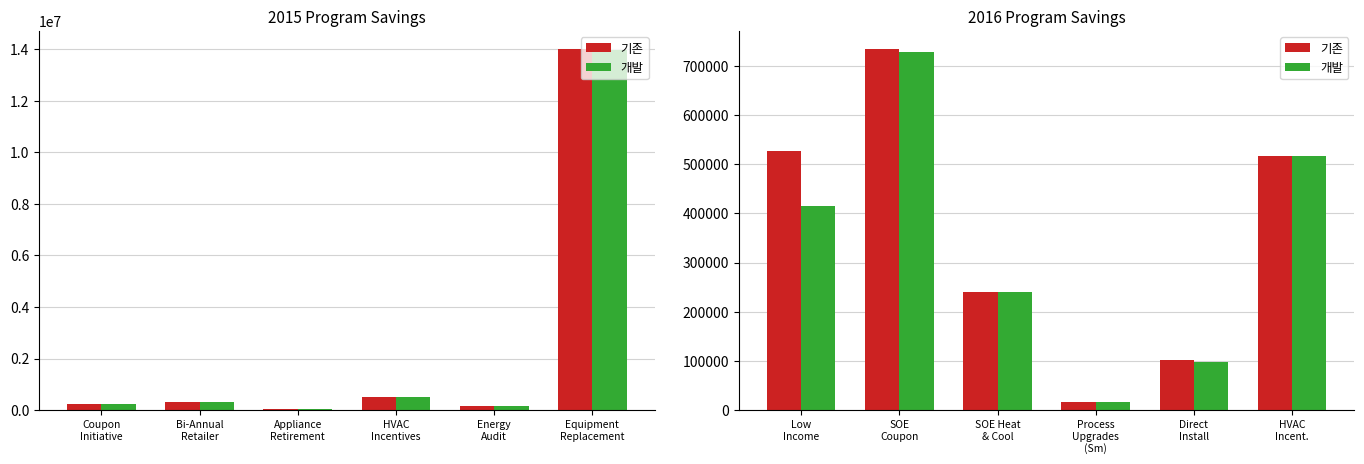

Which series changed the most between Low Income and Direct Install?

기존